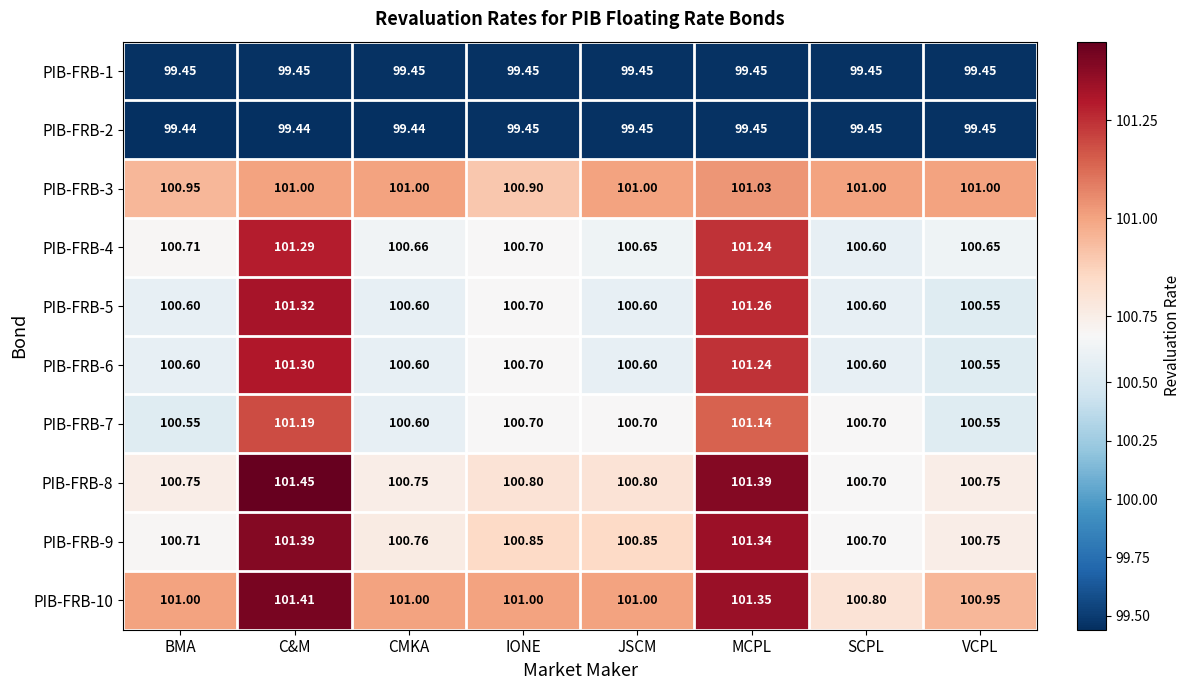

At which label is PIB-FRB-6 closest to 100?

VCPL